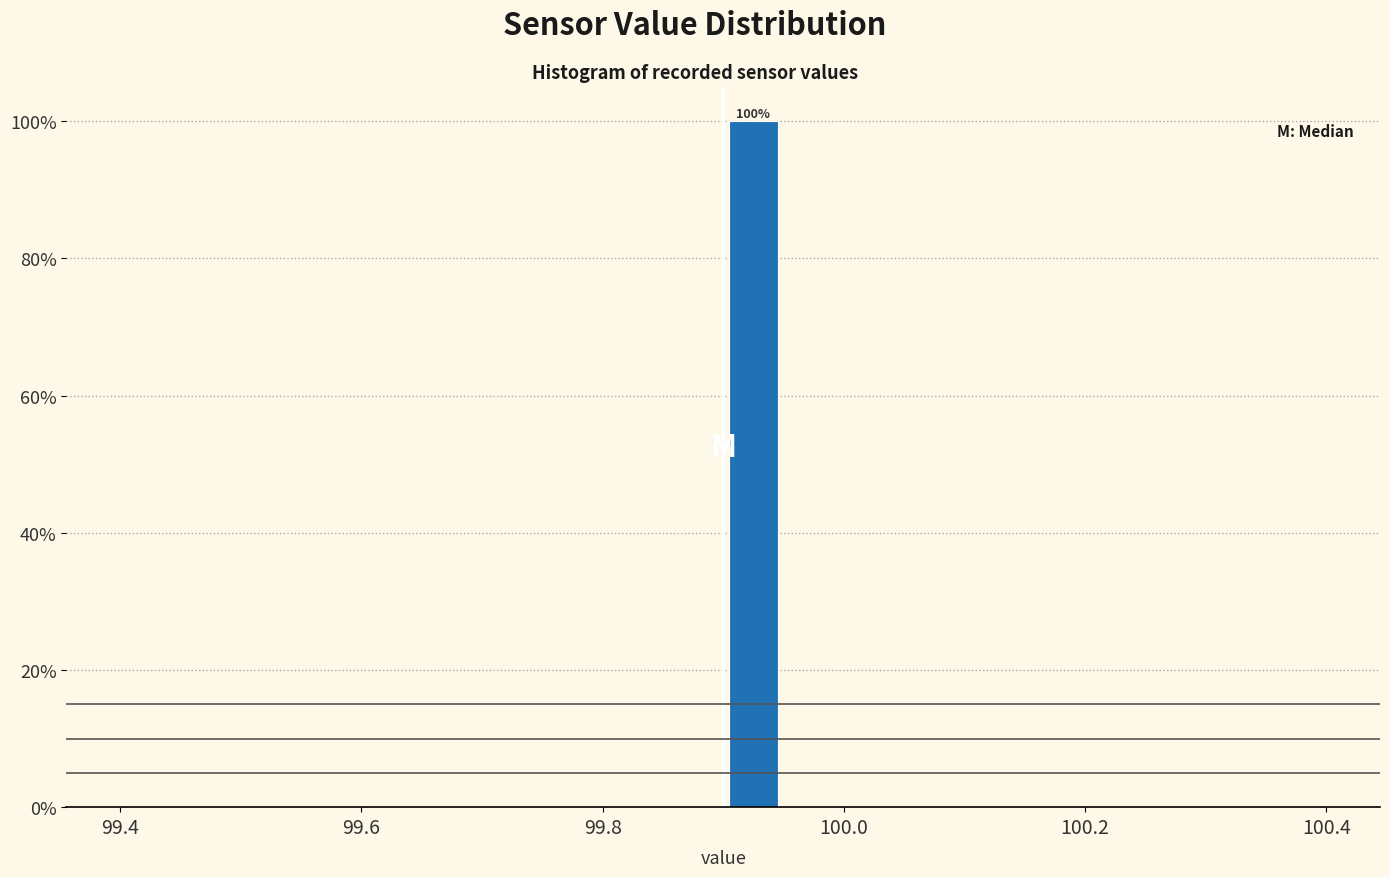

Around what value on the x-axis is the tallest bar? Give the approximate position of its centre, as read against the axis.

99.92